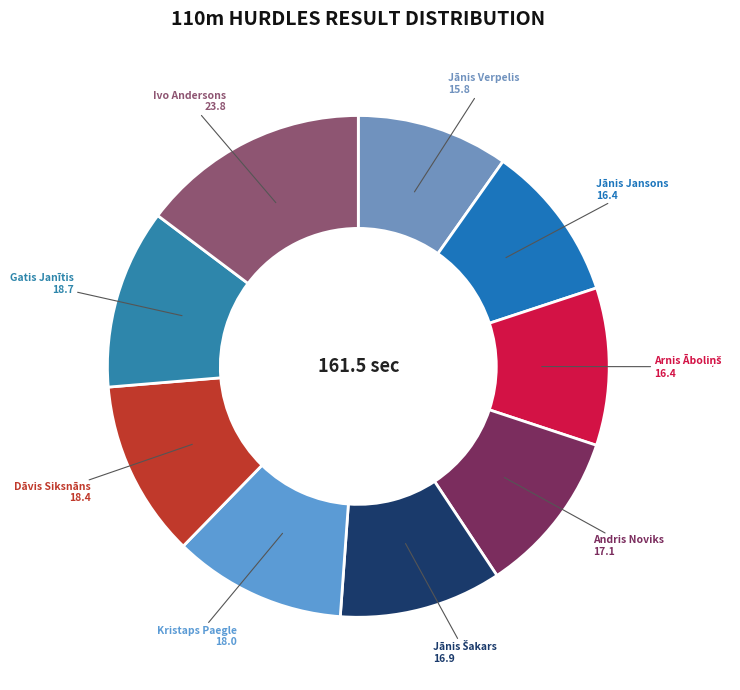

Which slice is the smallest?

Jānis Verpelis